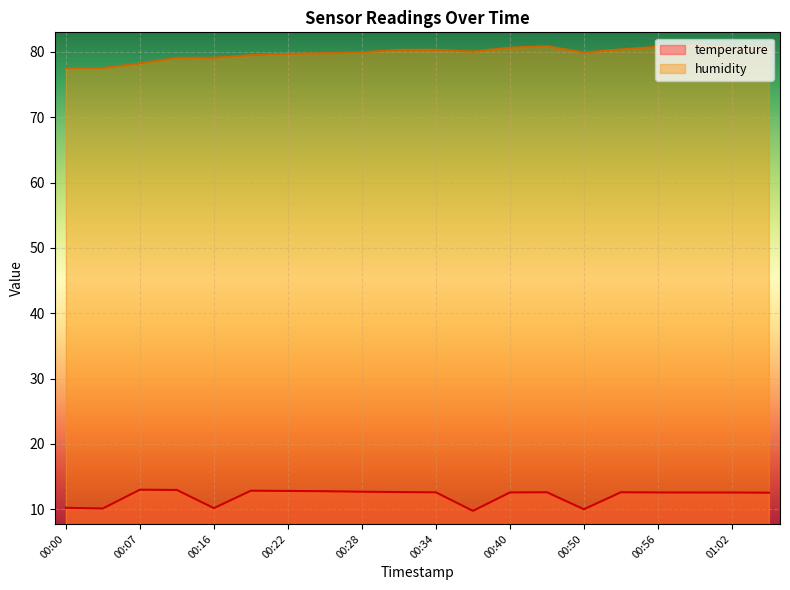

Where is humidity nearest to the value 79?

00:13